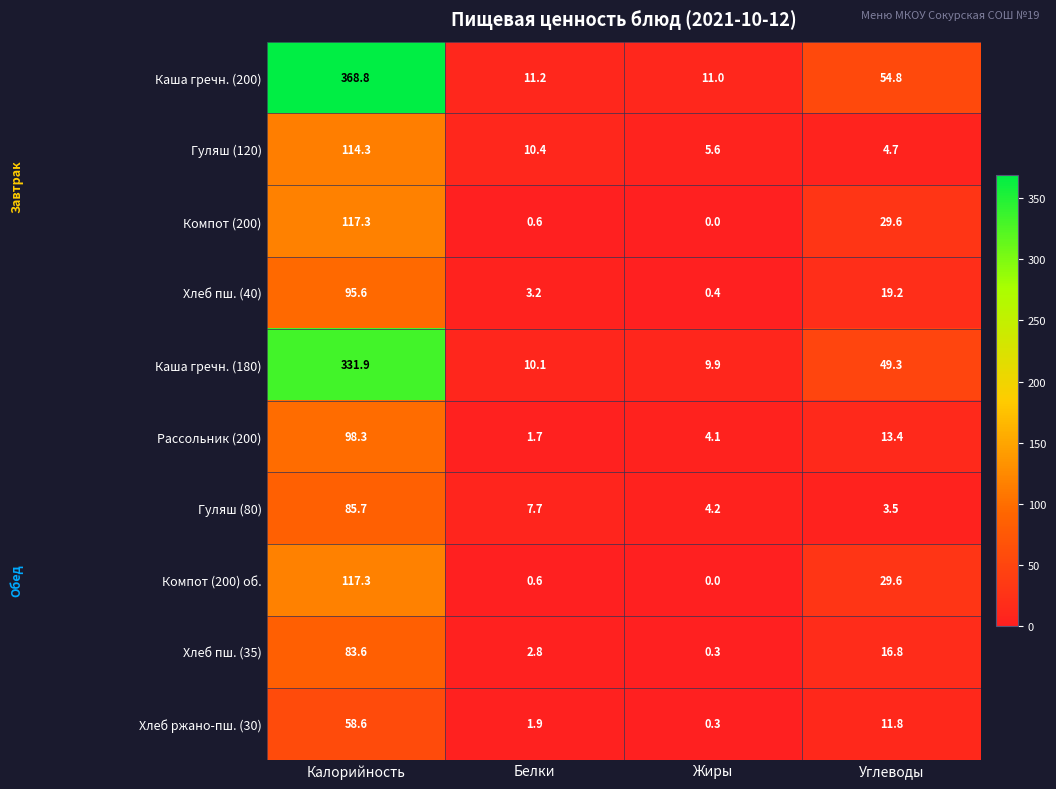

Rank the categories by Гуляш (120) value from lowest to highest.

Углеводы, Жиры, Белки, Калорийность